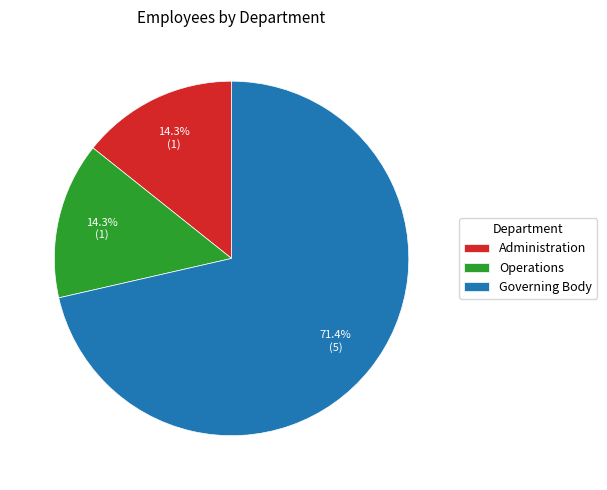

To the nearest percent, what percentage of the pie is Operations?

14%